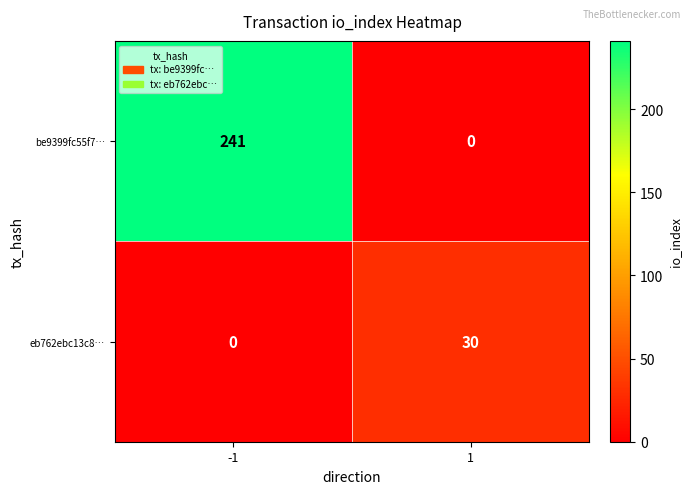

What is the total value across all series at 1?

30